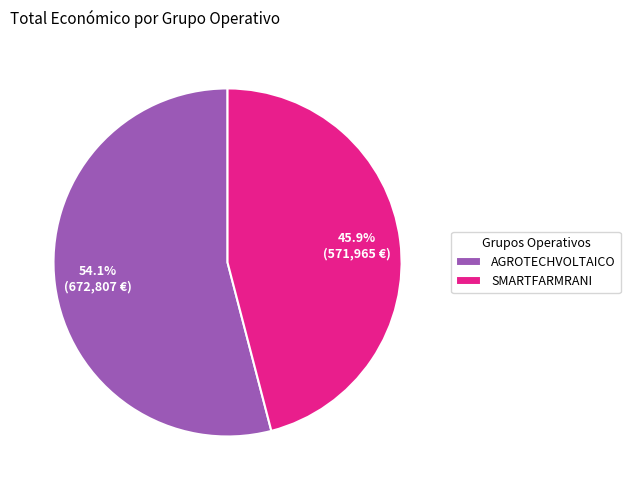

Which category has the smallest portion of the pie?

SMARTFARMRANI